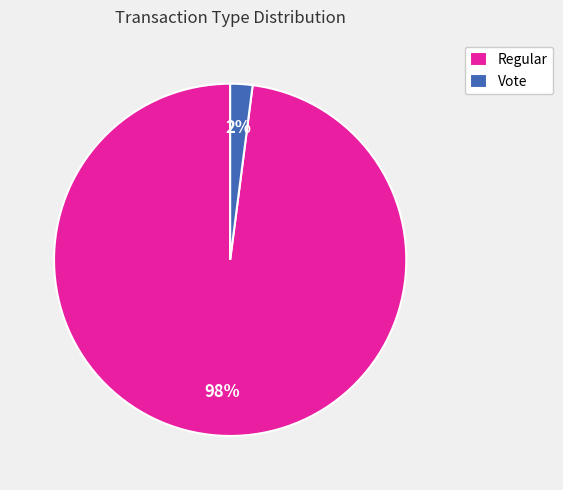

Count the number of slices in the pie.

2